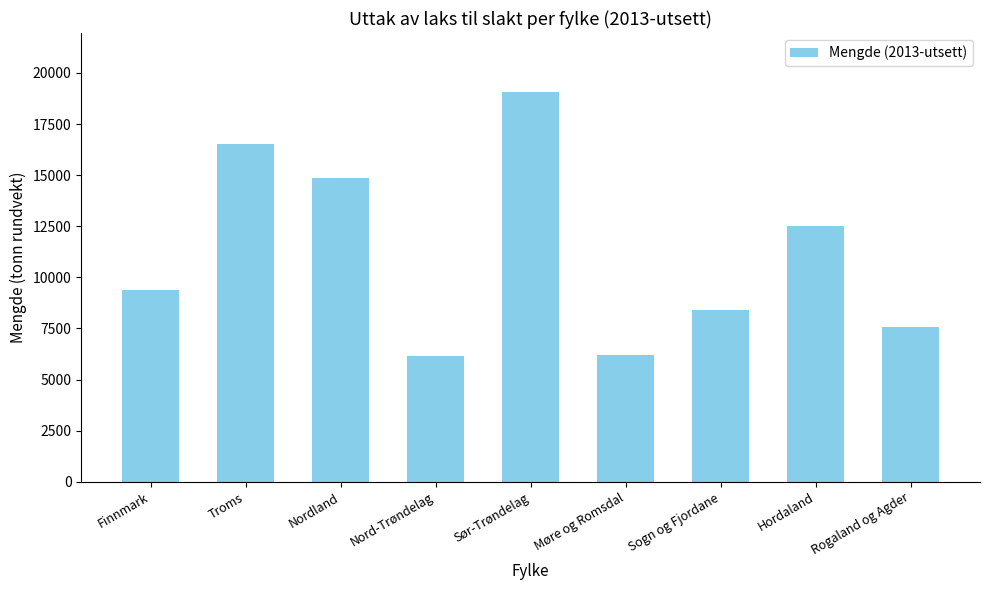

Between Troms and Finnmark, which is larger?

Troms